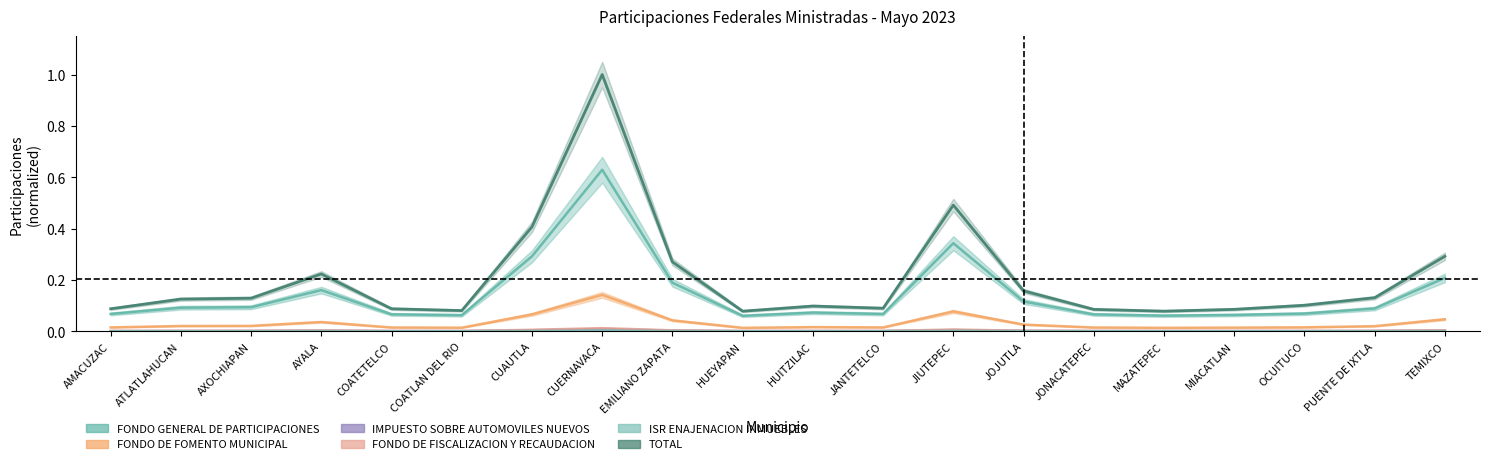

True or false: FONDO DE FISCALIZACION Y RECAUDACION has a value of 0.0 at AYALA.

False